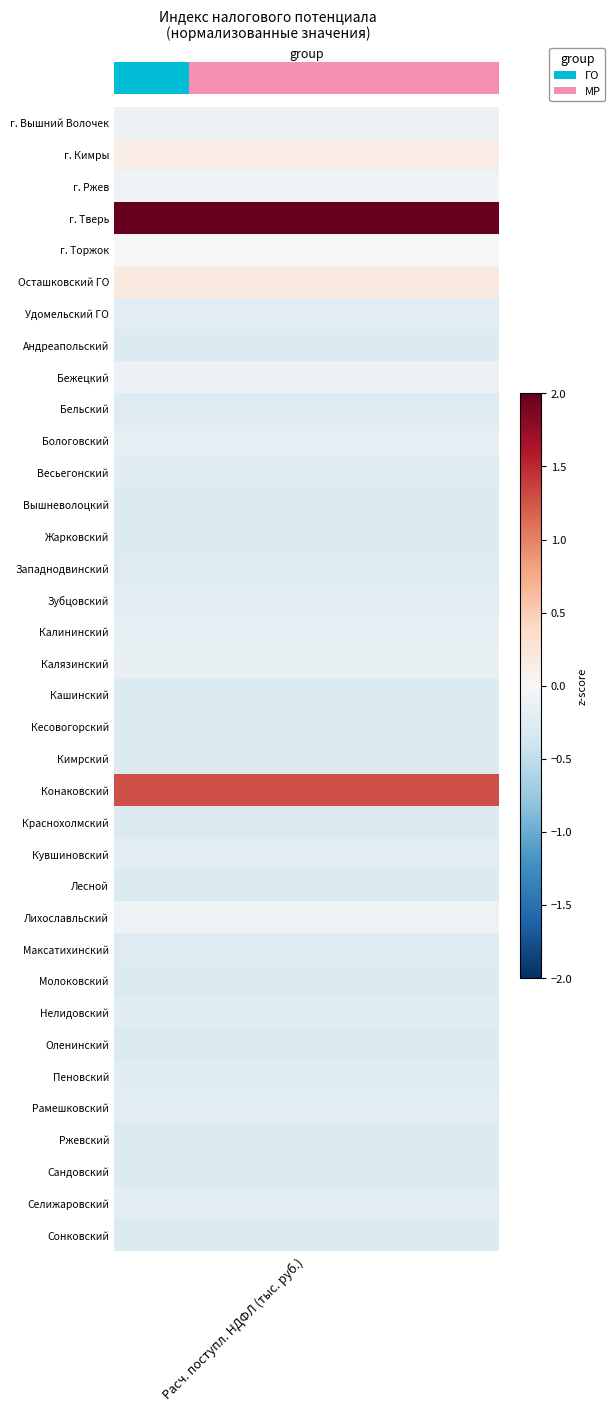

The value at 3 is 0. True or false?

True